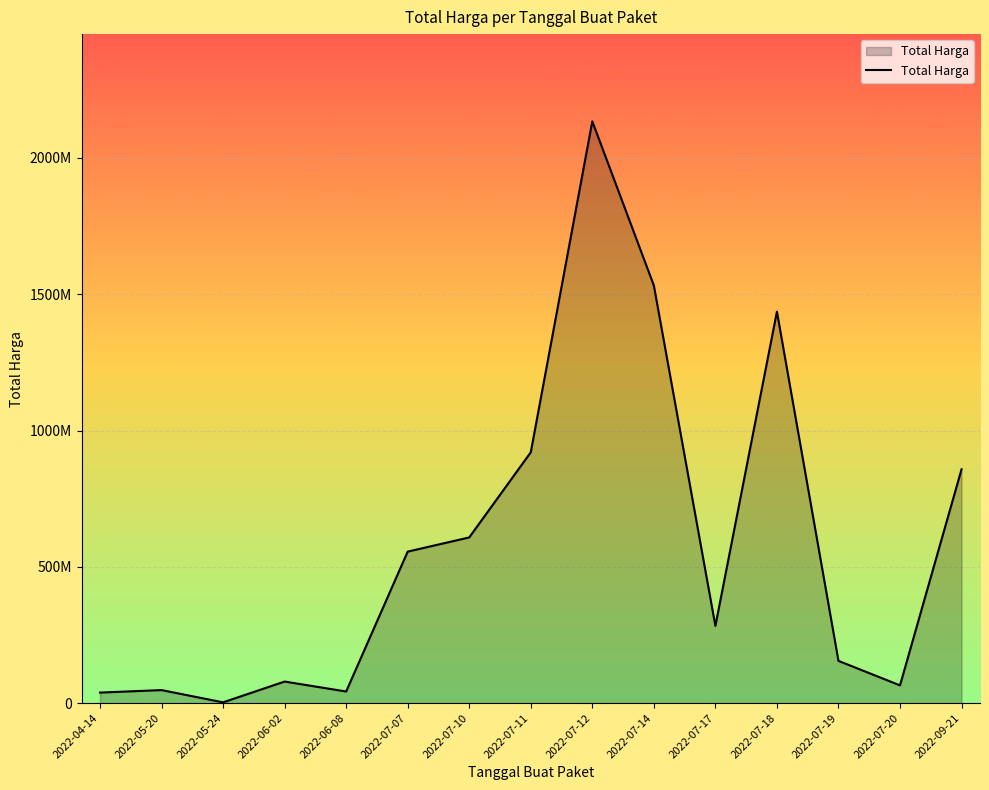

Where does the data first go above 283140000?

2022-07-07